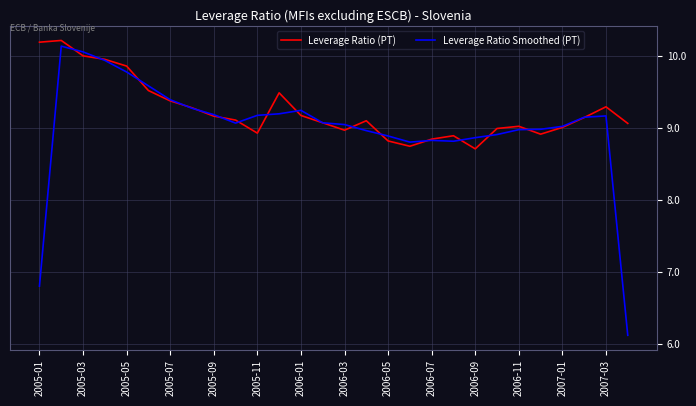

Which series has the widest spread of values?

Leverage Ratio Smoothed (PT)